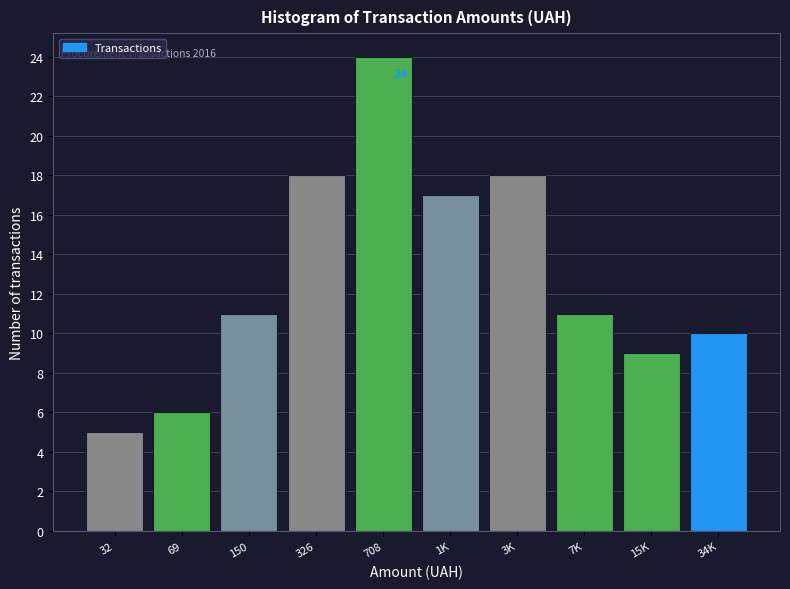

Reading left to right, transcribe all the data shown in this chart.

32=5	69=6	150=11	326=18	708=24	1K=17	3K=18	7K=11	15K=9	34K=10